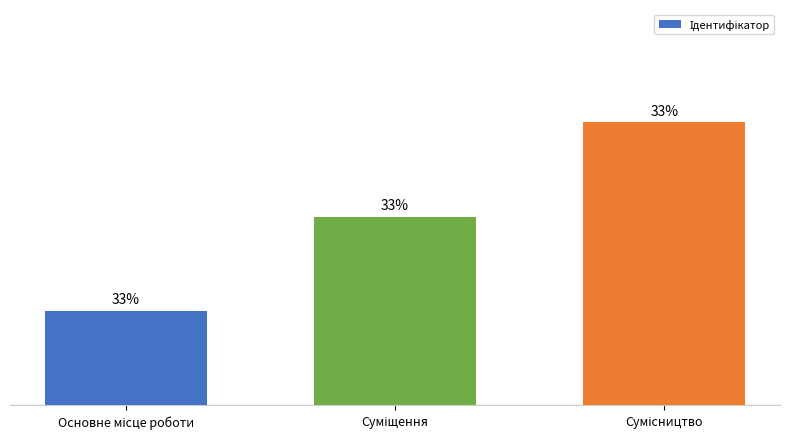

List the labels in order of value, largest first.

Сумісництво, Суміщення, Основне місце роботи